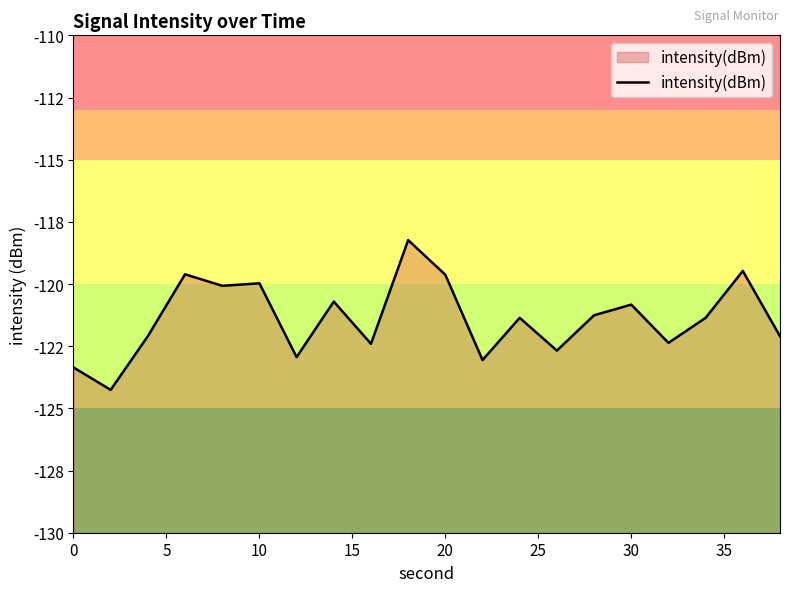

True or false: there are more than 2 points higher than both neighbors.

True